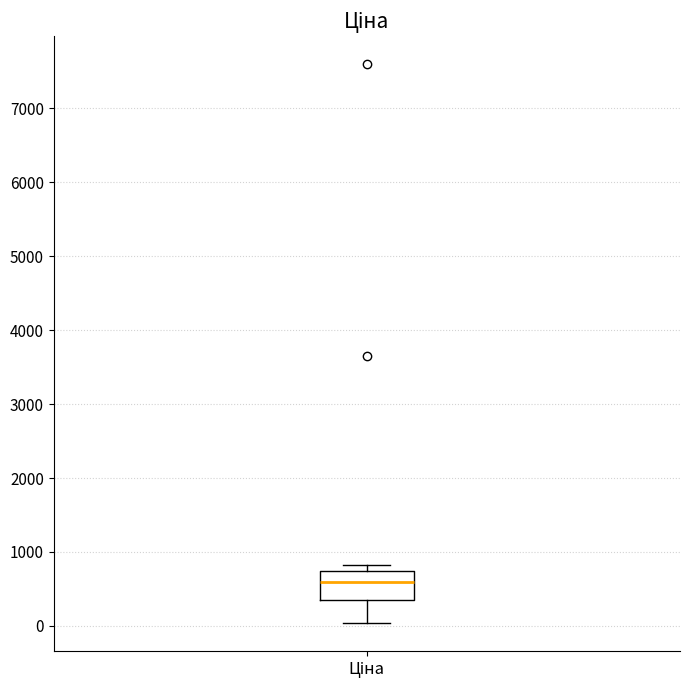

Where is the upper edge of the box for Ціна on the y-axis? The values are not printed on the chart, so give them approximately, as read against the axis.

700